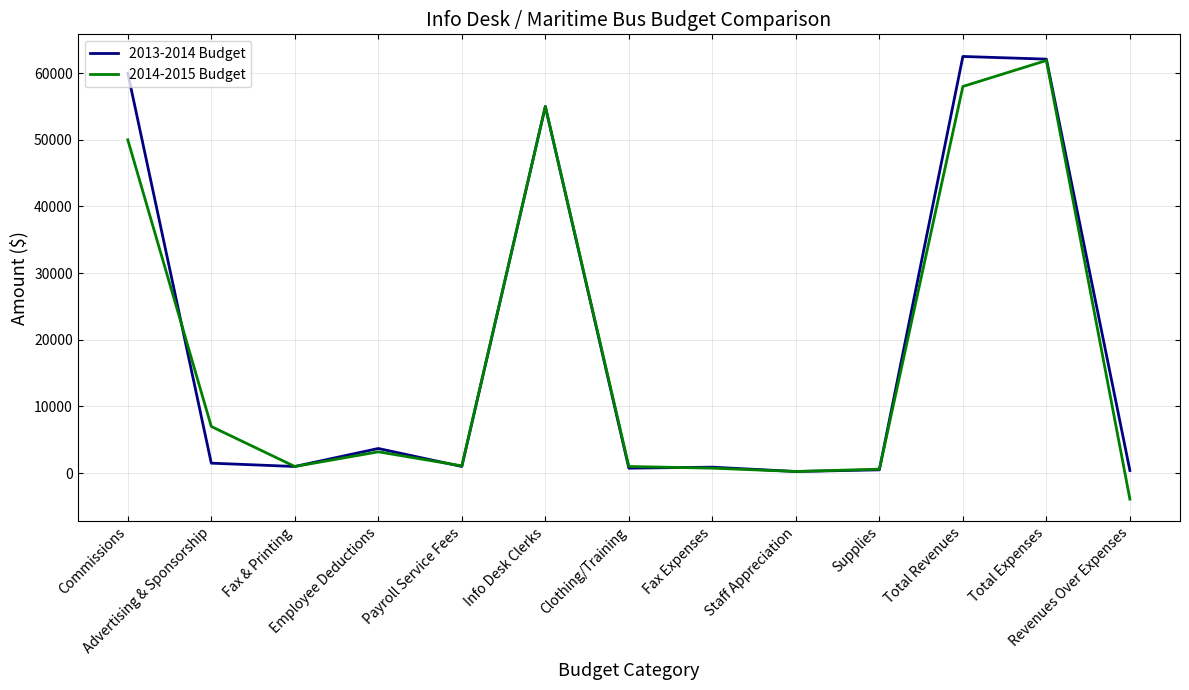

What is the greatest value displayed?

62500